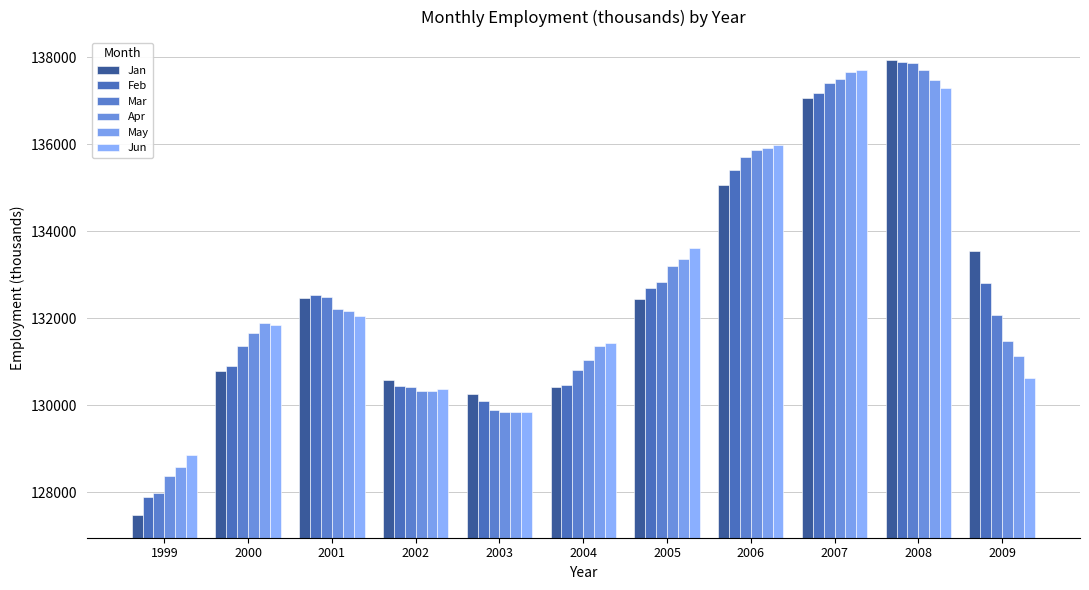

At which label is Mar closest to 132927?

2005